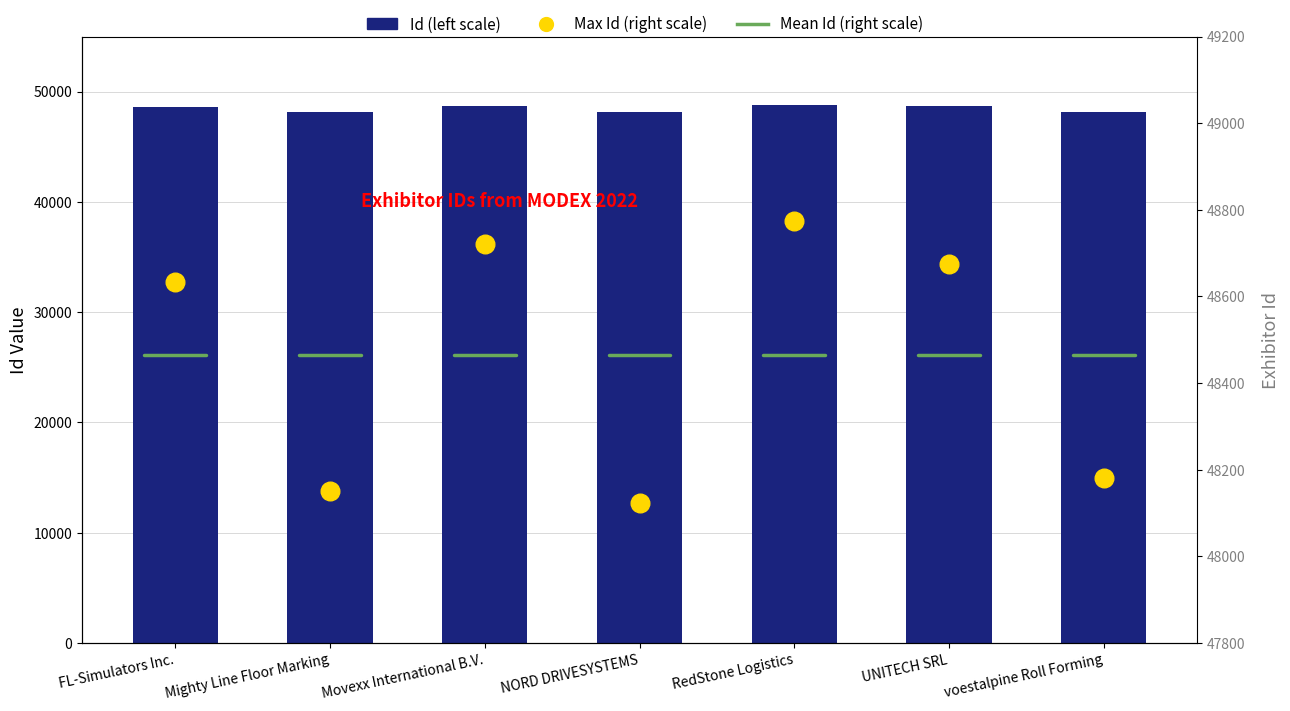

Between NORD DRIVESYSTEMS and voestalpine Roll Forming, which is larger?

voestalpine Roll Forming